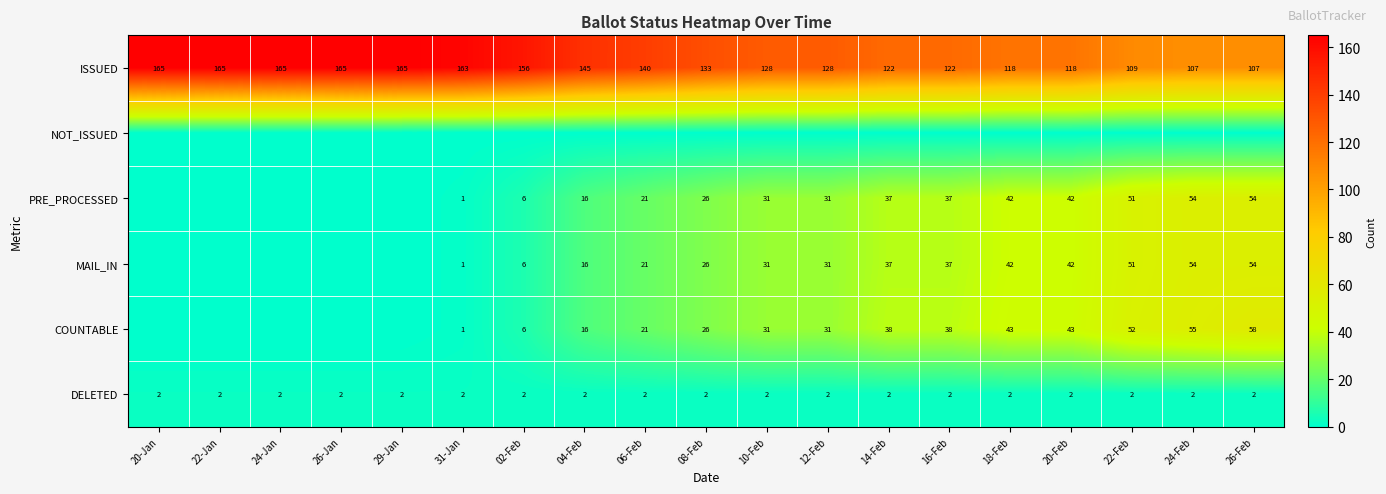

Which has a higher value, 29-Jan or 06-Feb?

29-Jan